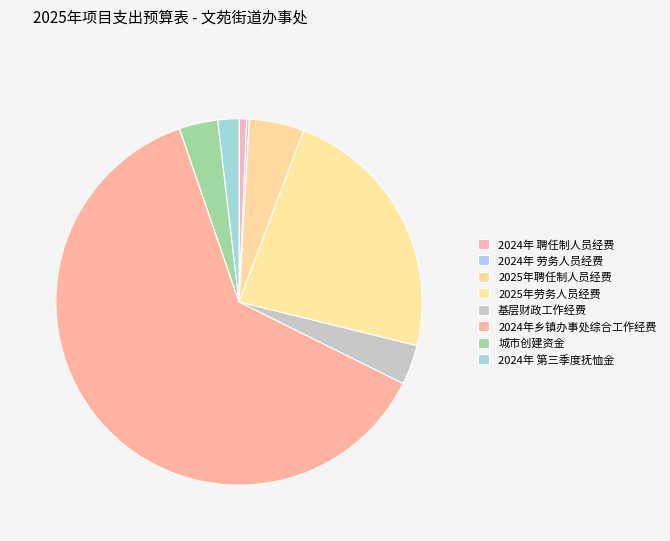

To the nearest percent, what is the difference between the largest and smallest slice percentages?

62%